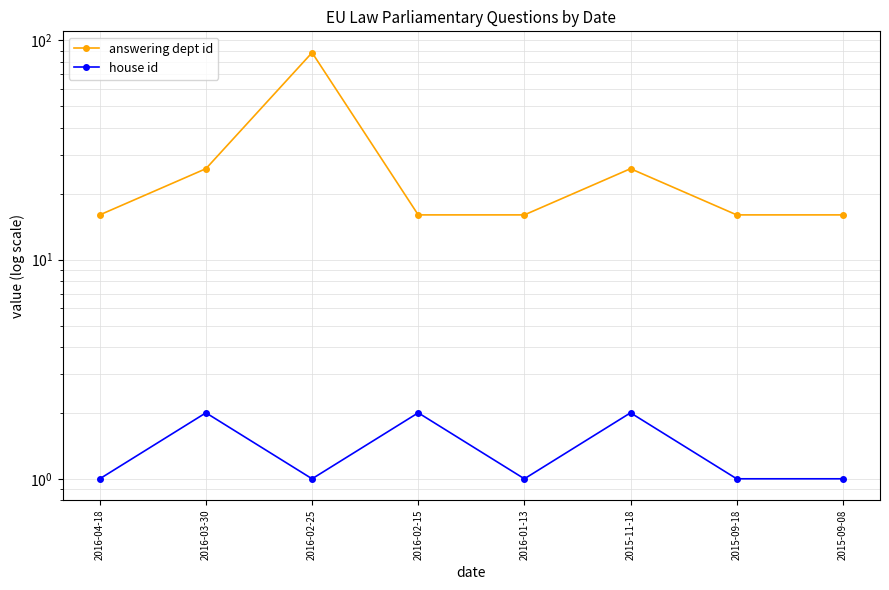

How many distinct data groups are displayed?

2